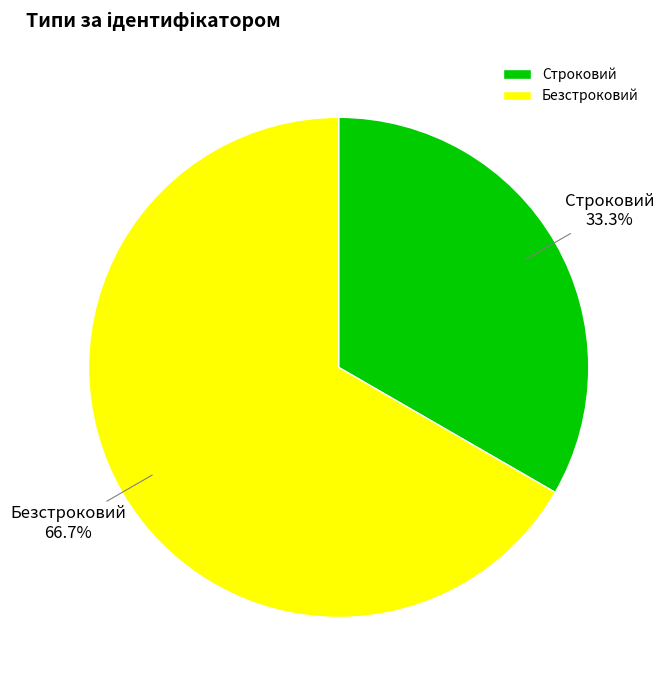

How much of the chart is everything except Строковий?

66.7%